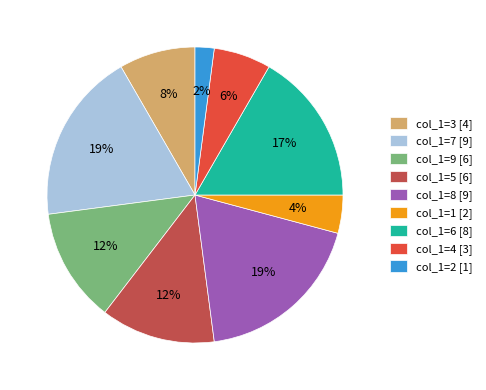

Do col_1=9 [6] and col_1=4 [3] together represent more than half of the pie?

No